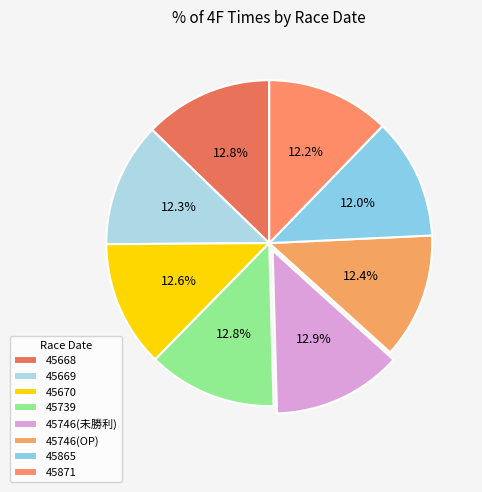

What is the ratio of the value at 45669 to the value at 45746(未勝利)?

1.0